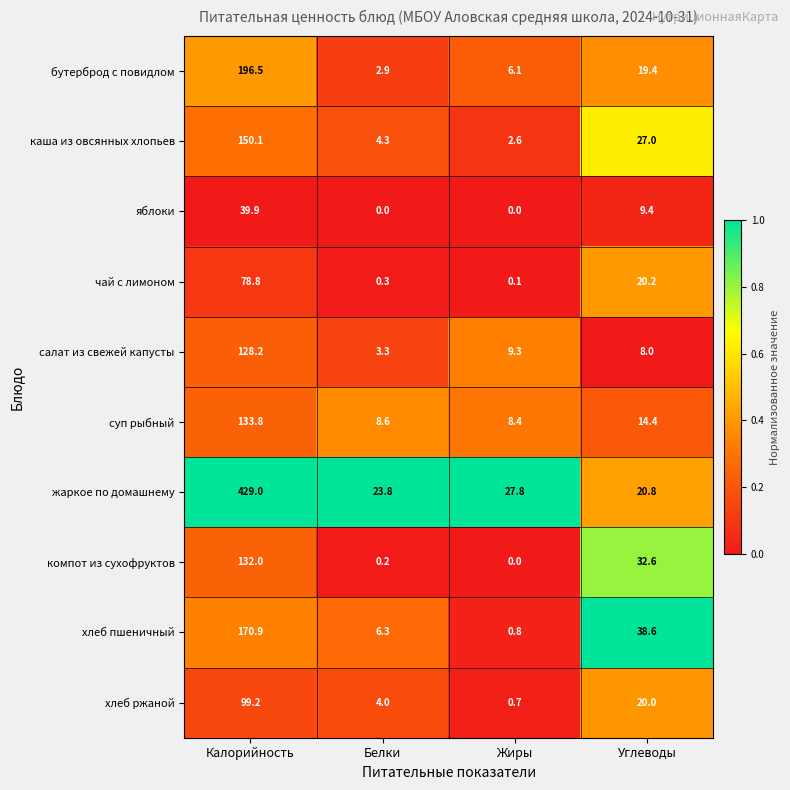

The value of хлеб пшеничный at Углеводы is 19.3. True or false?

False